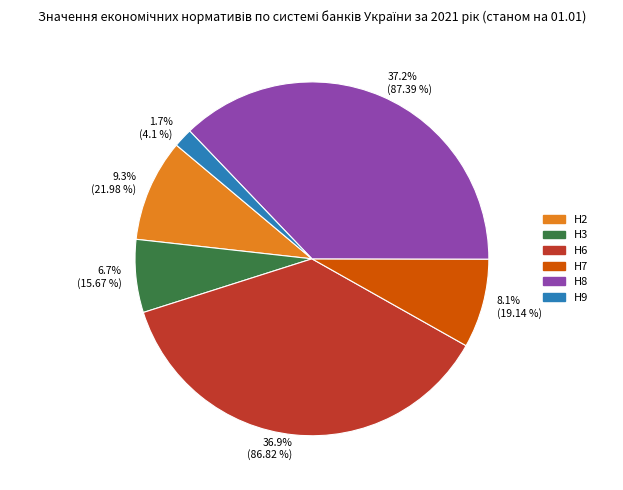

What is the smallest slice in the pie chart?

1.7% (4.1 %)